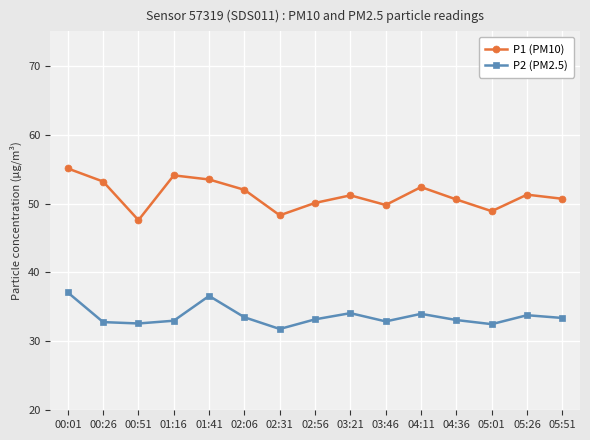

What is the approximate value of P2 (PM2.5) at 05:51?

33.4